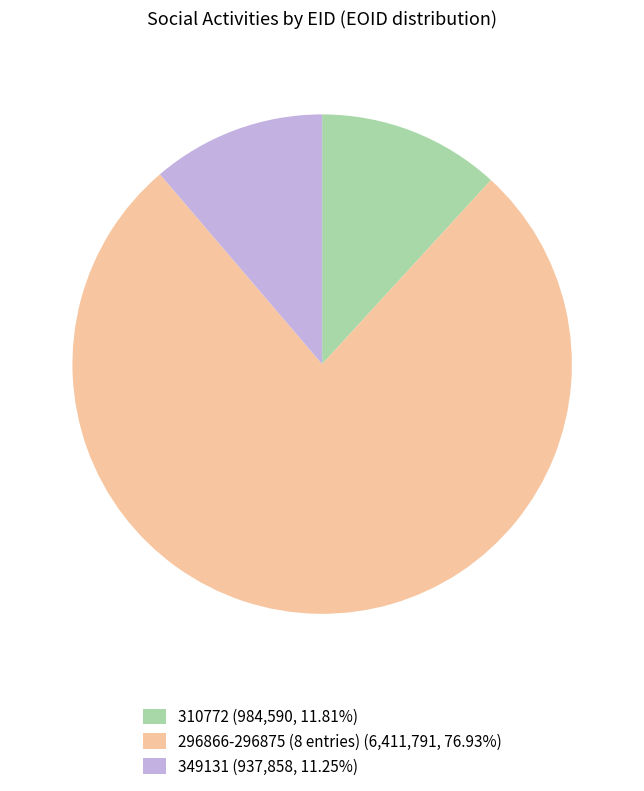

Do 296866-296875 (8 entries) (6,411,791, 76.93%) and 310772 (984,590, 11.81%) together represent more than half of the pie?

Yes